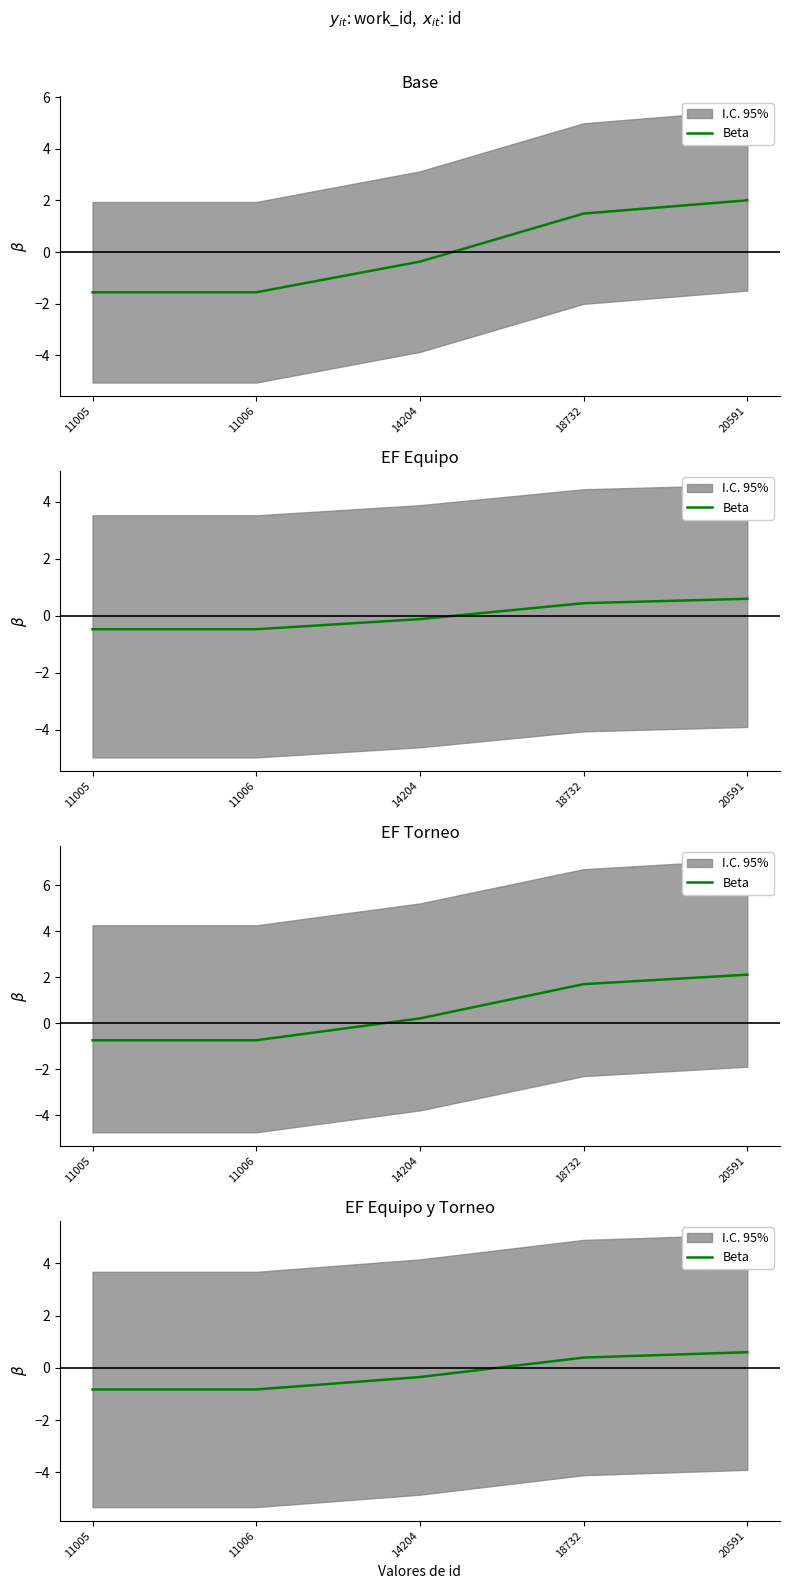

List the labels in order of value, smallest first.

11005, 11006, 14204, 18732, 20591